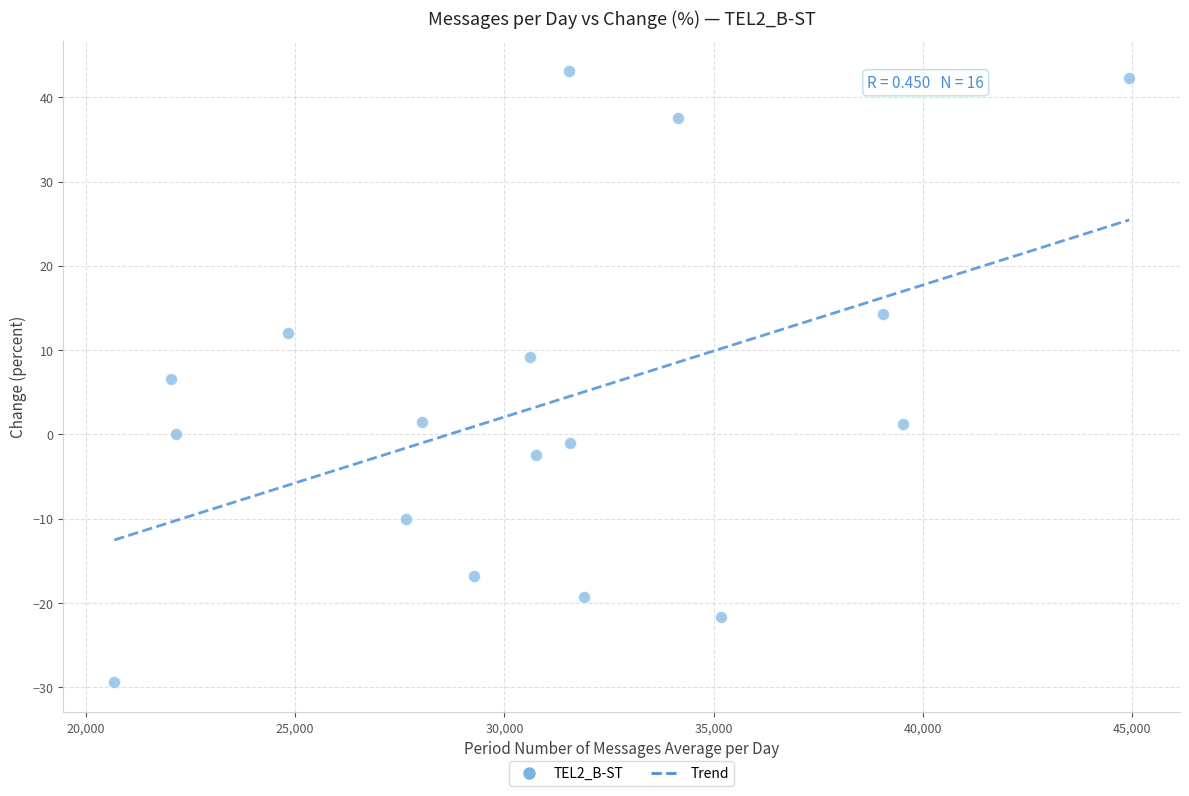

How many data points are displayed?

17